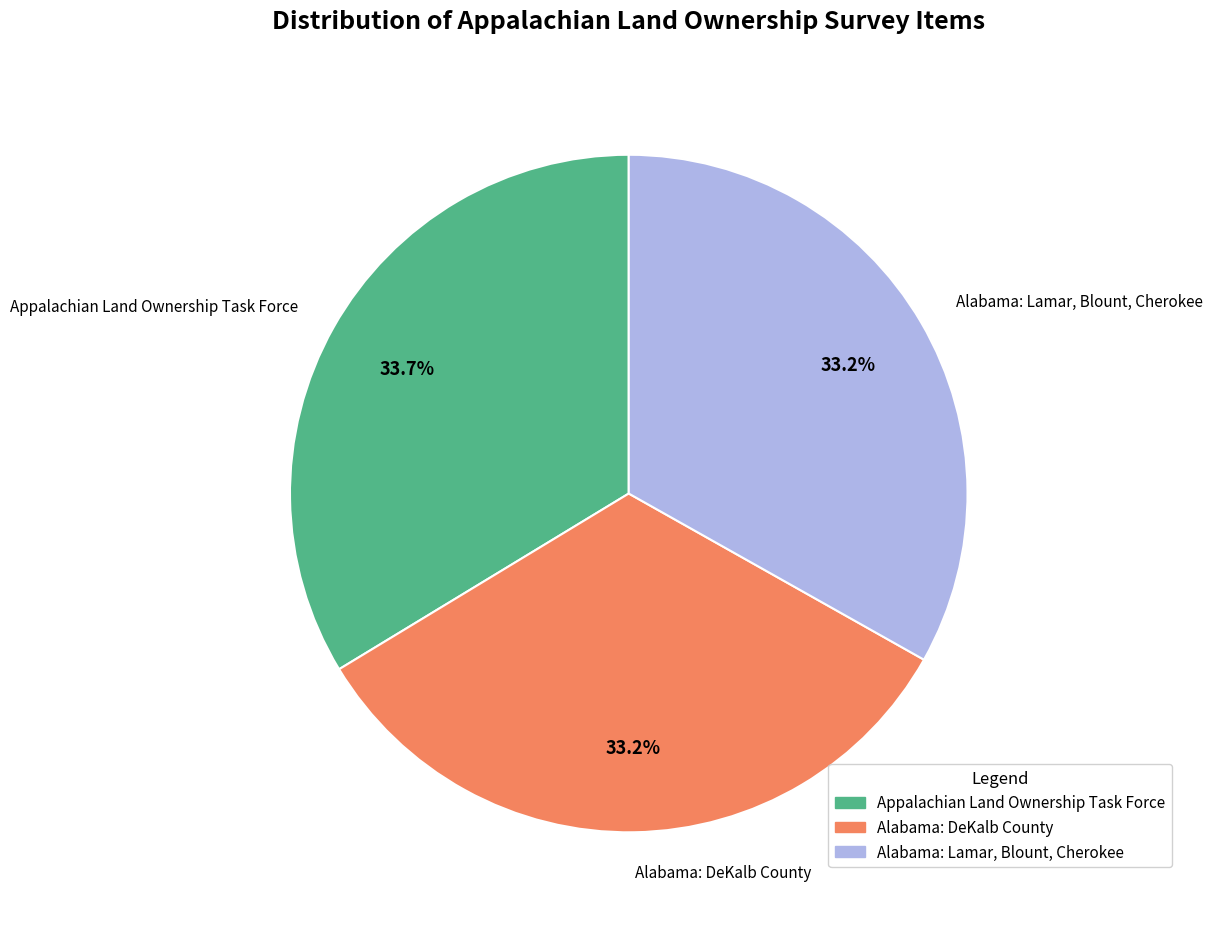

Is it true that Alabama: DeKalb County is 33% of the pie?

True